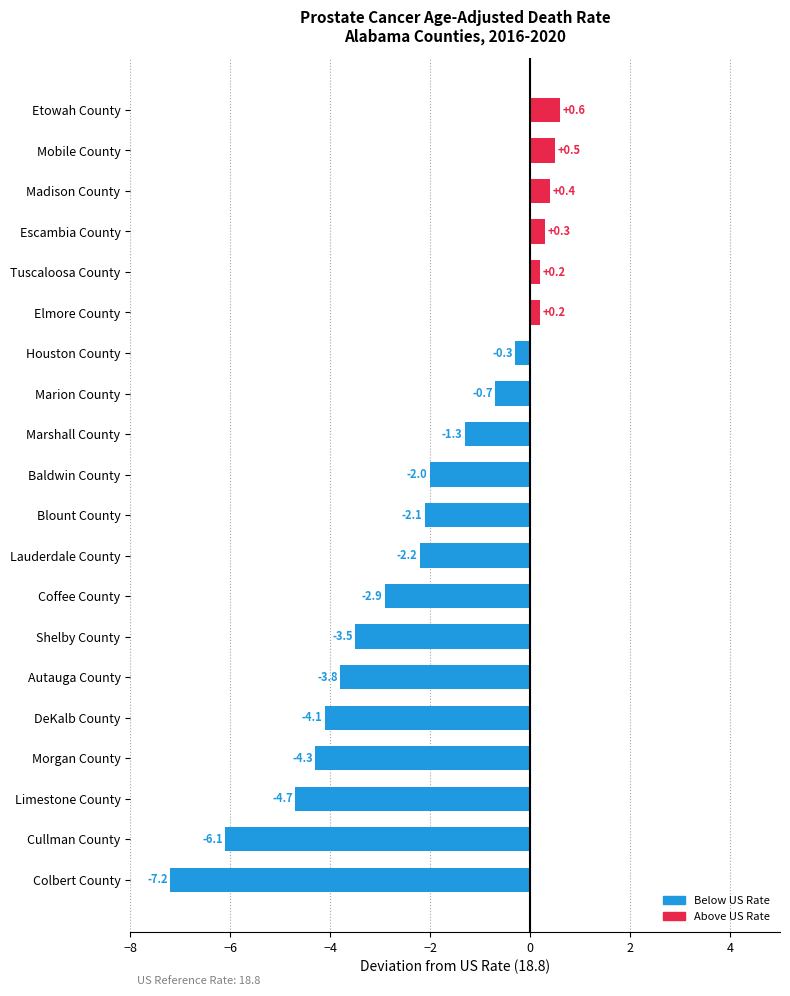

How many values are below -2?

10